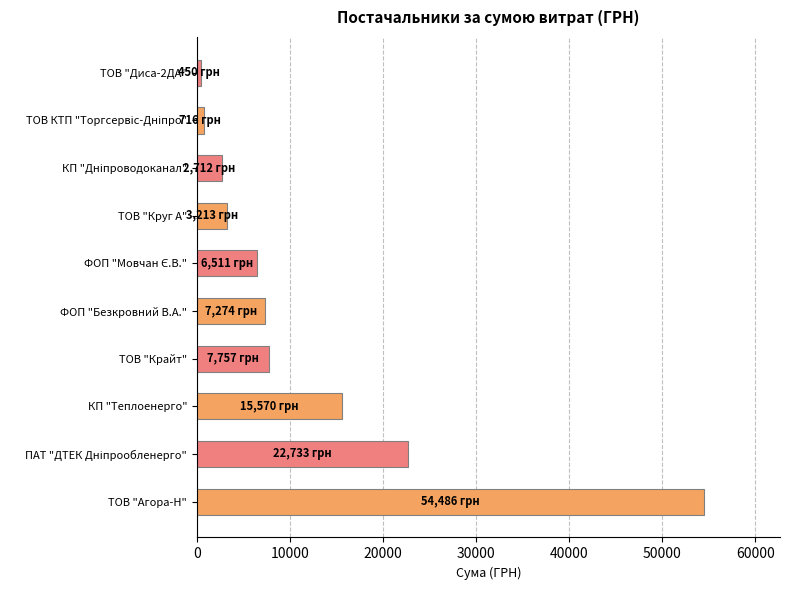

Are the bars grouped side by side (vs. stacked)?

No